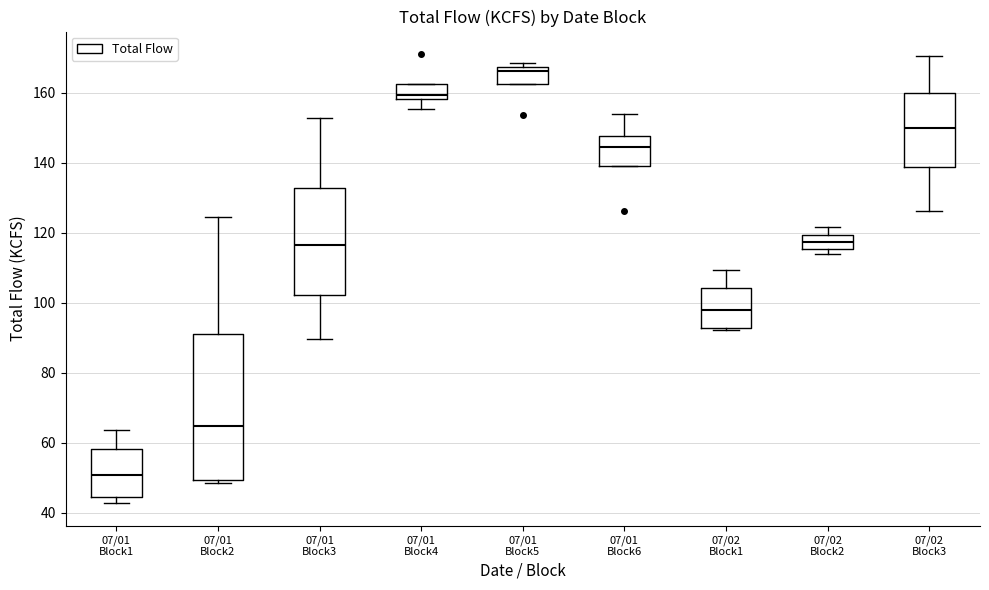

Which box is the tallest, from its lower edge to its upper edge?

07/01 Block2